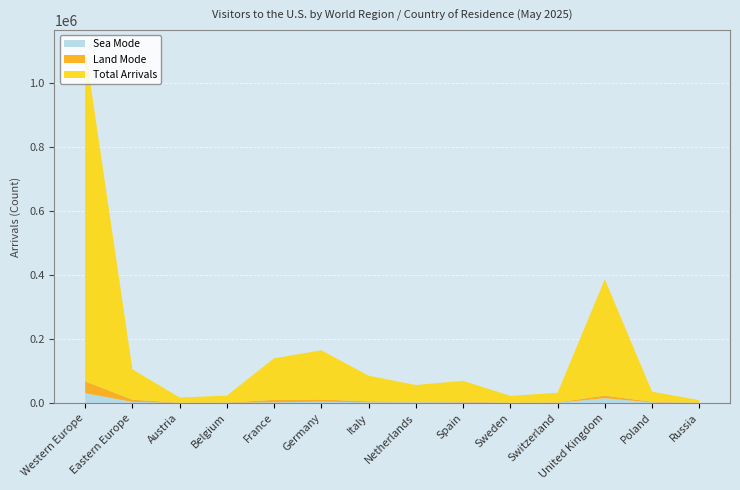

Reading right to left, extract all data points from this chart.

Total Arrivals: 7781	31709	364071	30203	21312	65148	52049	80197	154171	130157	21658	15956	95085	1044228
Land Mode: 650	2081	8387	1002	489	2771	2033	2965	6923	7666	801	586	6975	37112
Sea Mode: 209	1393	14737	603	295	1380	1970	2103	3771	1955	470	323	3145	30498